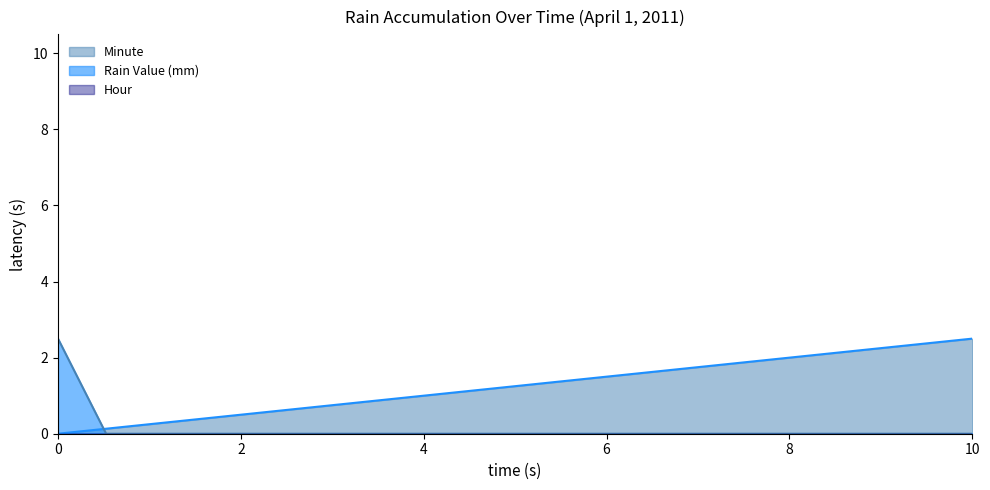

Which series has the largest range (max minus min)?

Rain Value (mm)